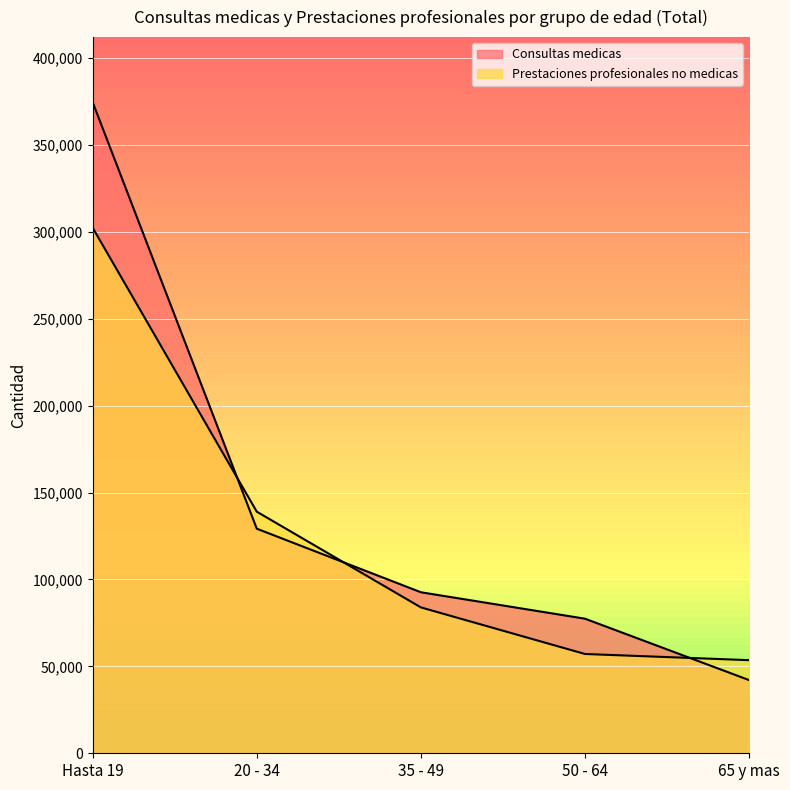

List the labels in order of Prestaciones profesionales no medicas value, smallest first.

65 y mas, 50 - 64, 35 - 49, 20 - 34, Hasta 19